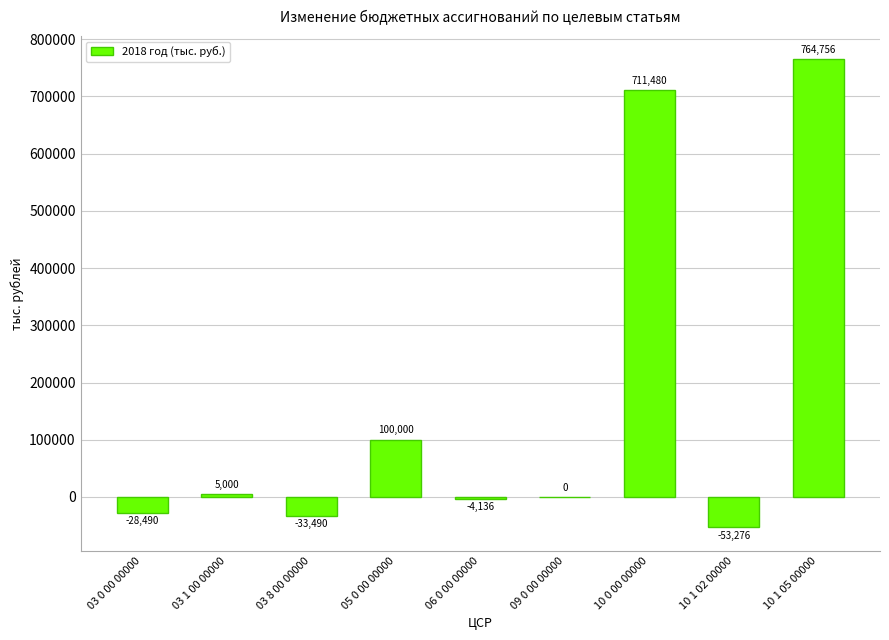

True or false: the data shows 375262.3 at 09 0 00 00000.

False